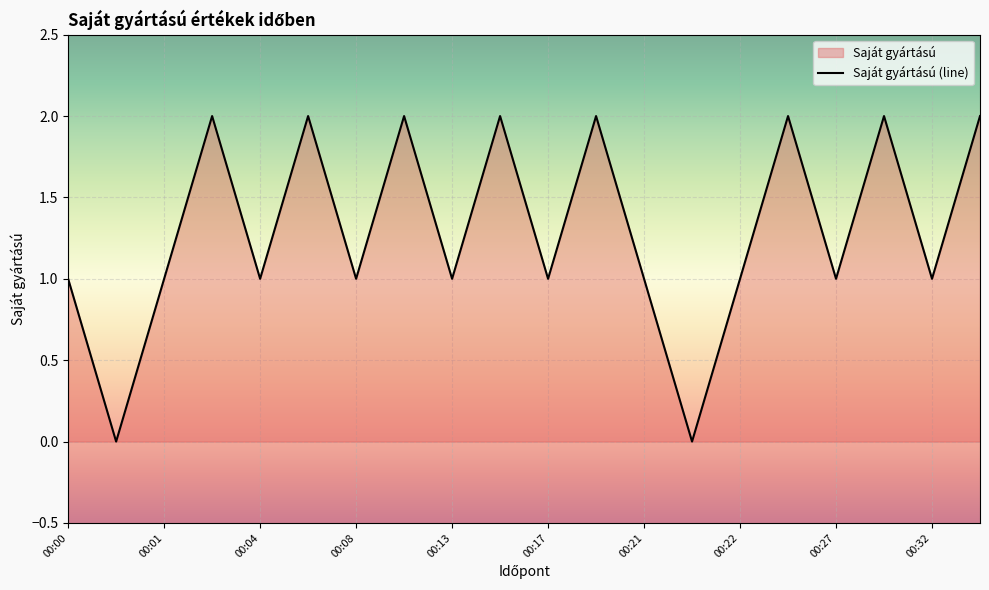

True or false: the data shows 1 at 00:32.

True